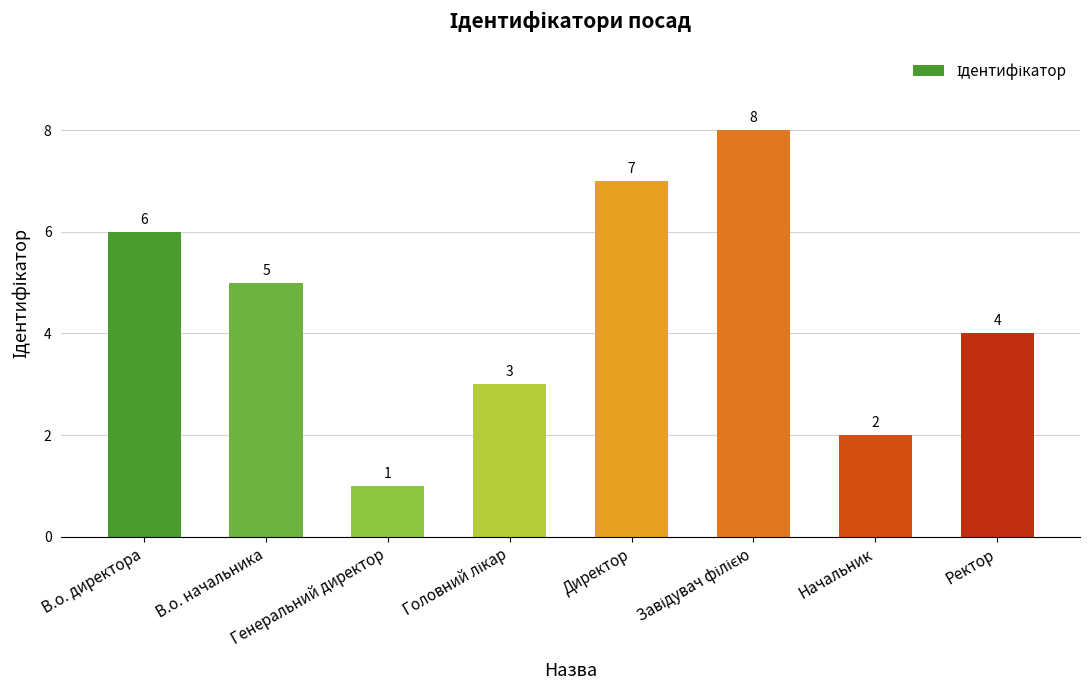

Are the bars grouped side by side (vs. stacked)?

No